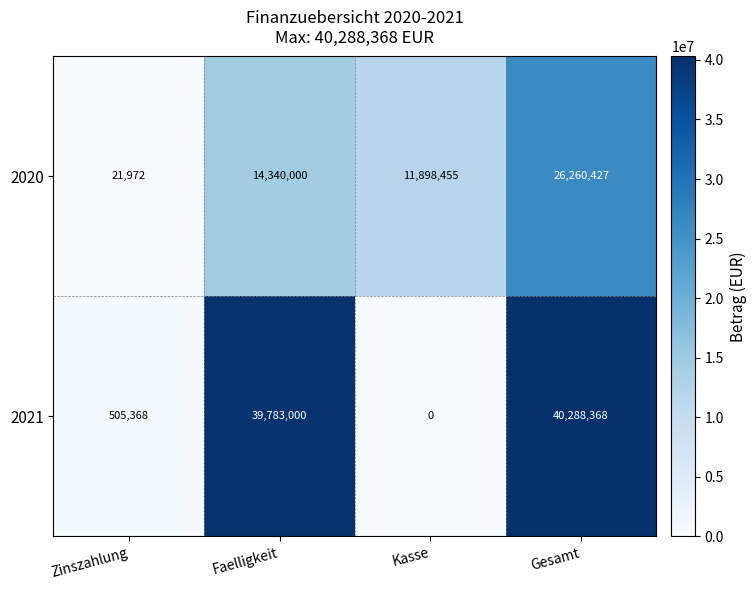

What is the spread (max minus min) of values at Zinszahlung?

483396